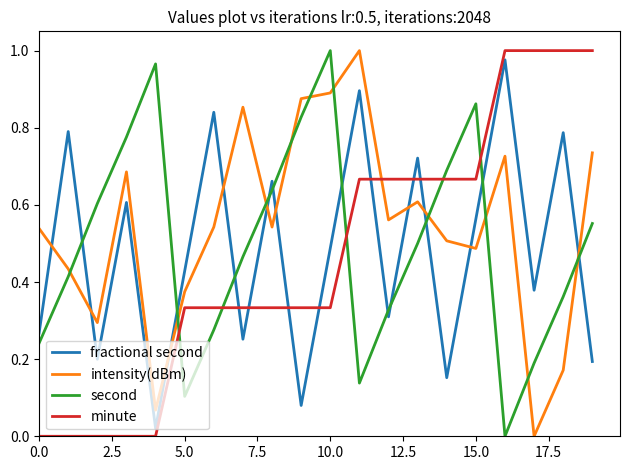

Which series has the largest total across all categories?

intensity(dBm)